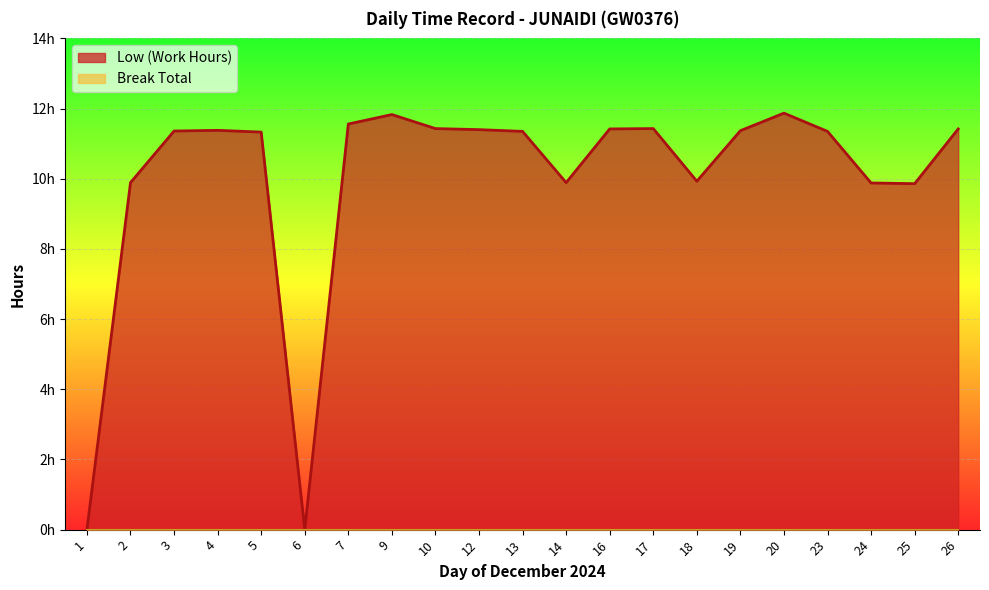

List the labels in order of value, largest first.

20, 9, 7, 10, 17, 16, 26, 12, 4, 19, 3, 13, 23, 5, 18, 2, 14, 24, 25, 1, 6